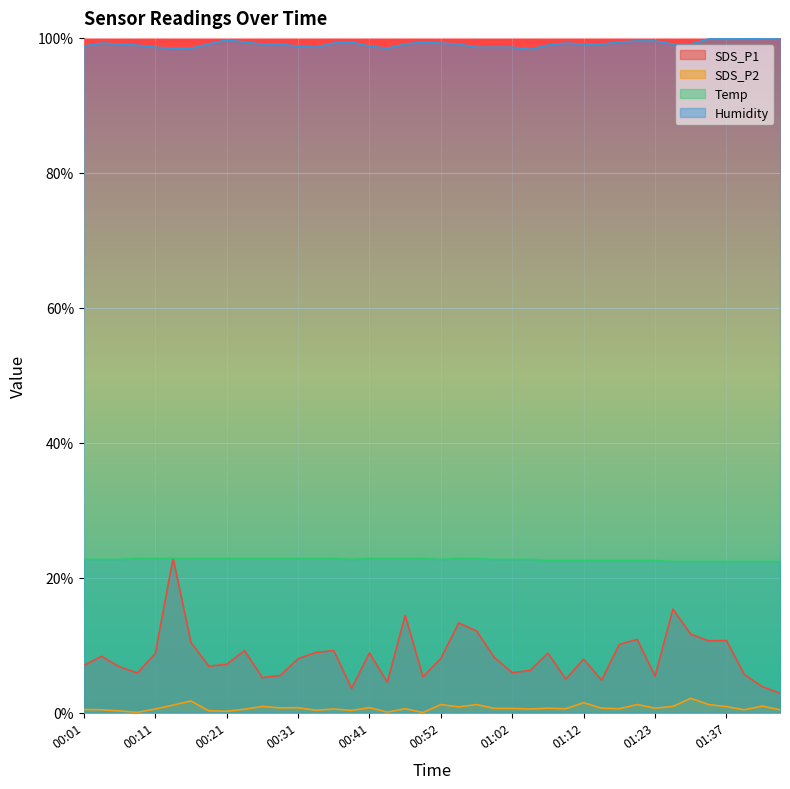

True or false: SDS_P2 has more than 0 points higher than both neighbors.

True